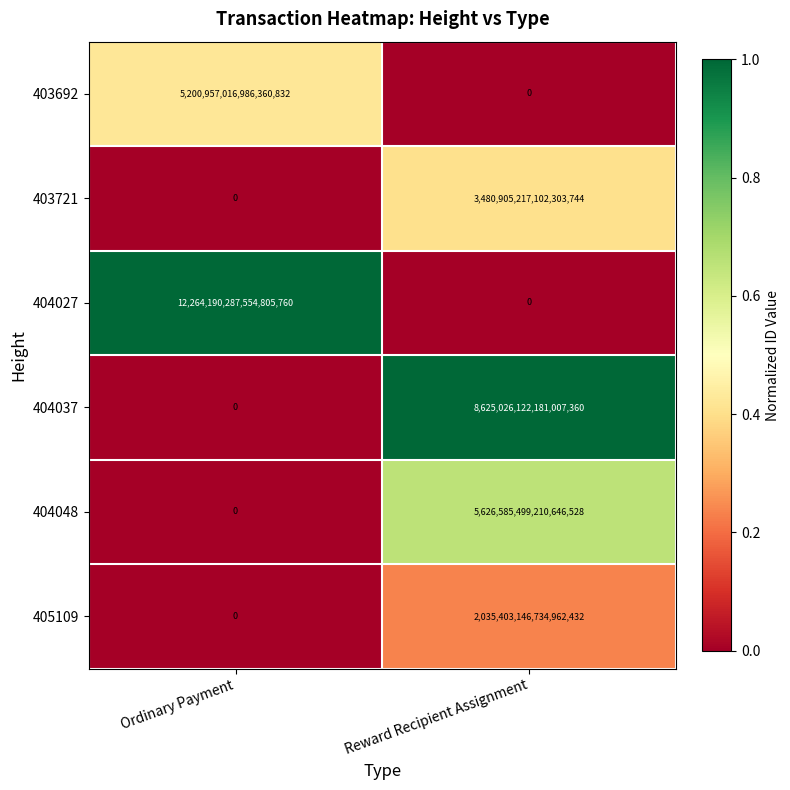

Count the number of data series in this chart.

6